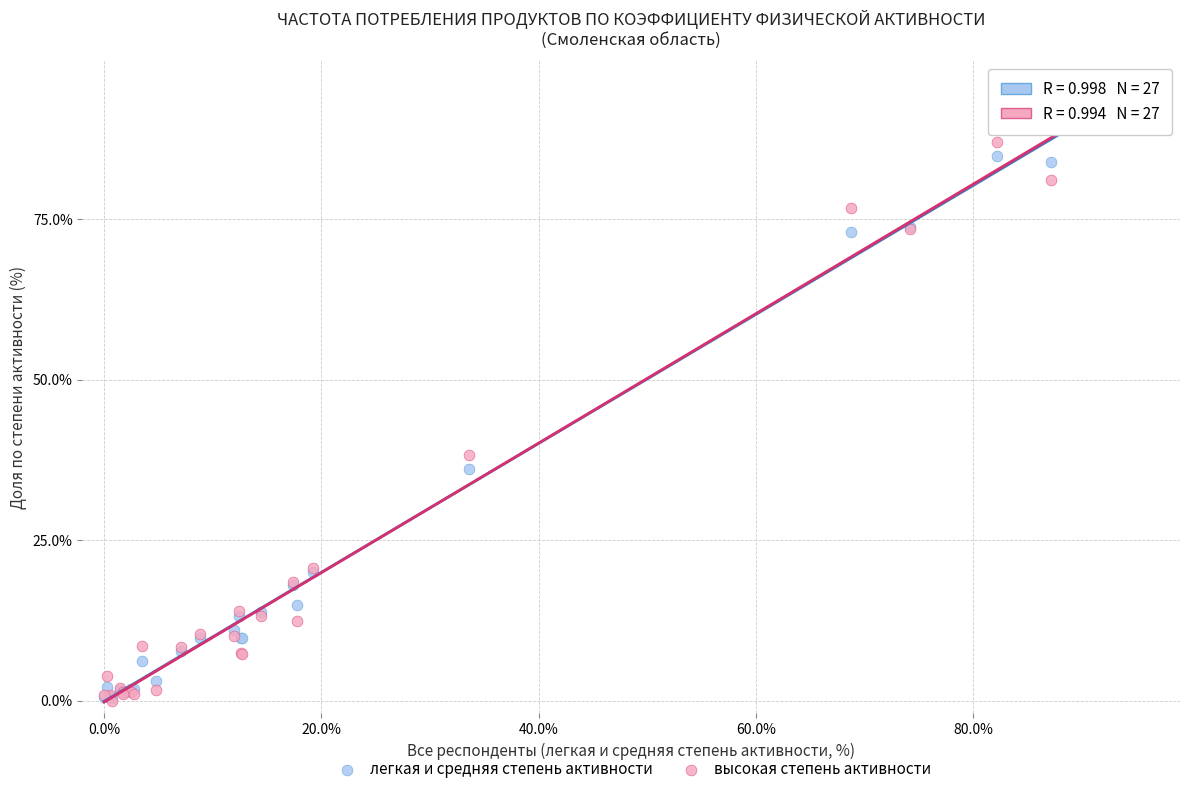

What are all the series names shown in the legend?

легкая и средняя степень активности, высокая степень активности